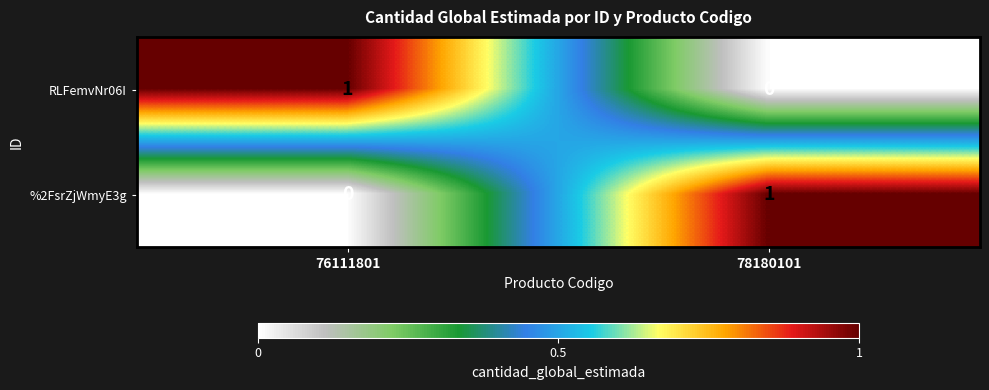

The value of RLFemvNr06I at 78180101 is -1. True or false?

False